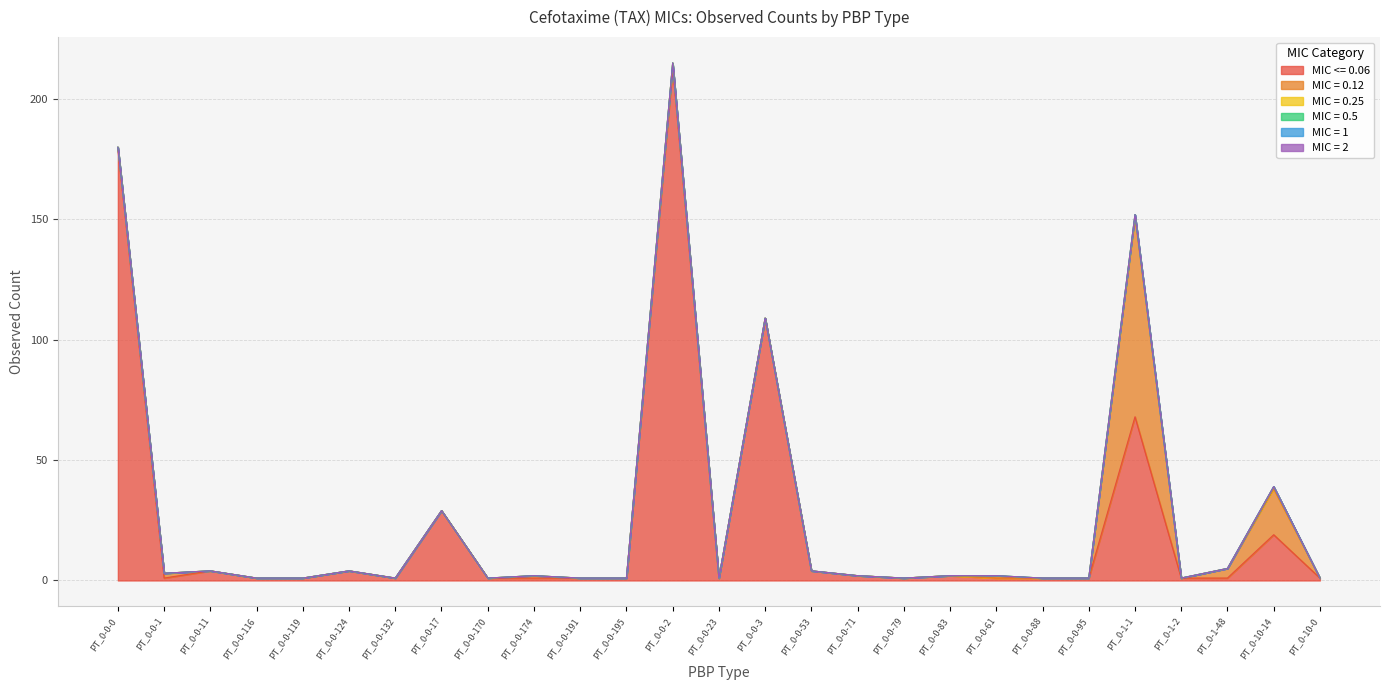

What is the difference between the MIC <= 0.06 values at PT_0-1-1 and PT_0-1-48?

67